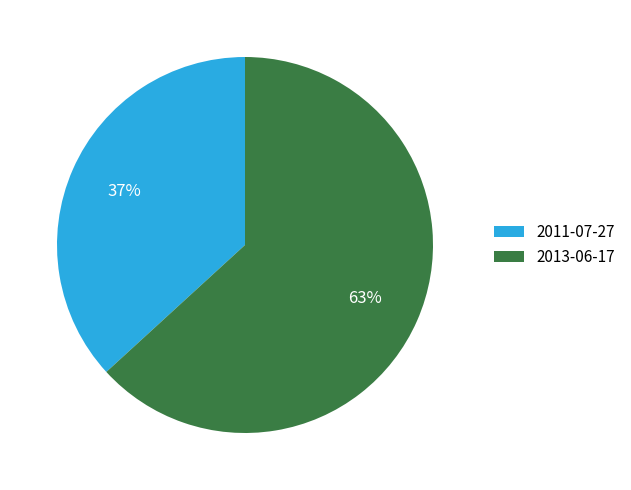

The 2011-07-27 slice represents 37% of the pie. True or false?

True